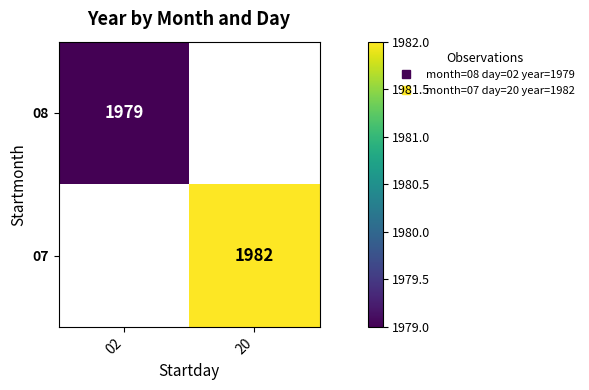

What is the highest value of the 08 series?

1979.0